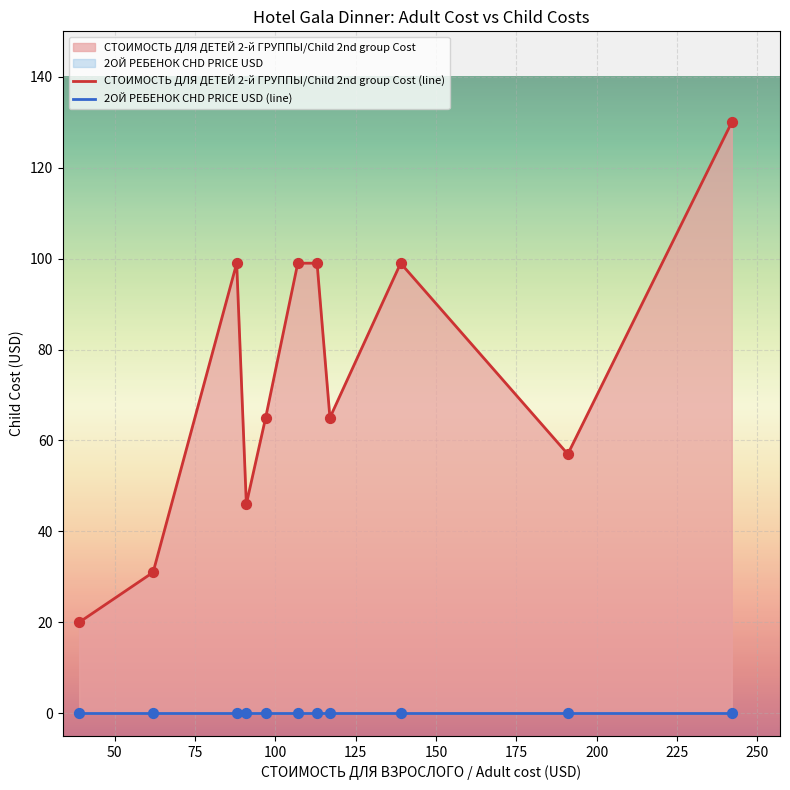

Which series has the largest total across all categories?

СТОИМОСТЬ ДЛЯ ДЕТЕЙ 2-й ГРУППЫ/Child 2nd group Cost (line)